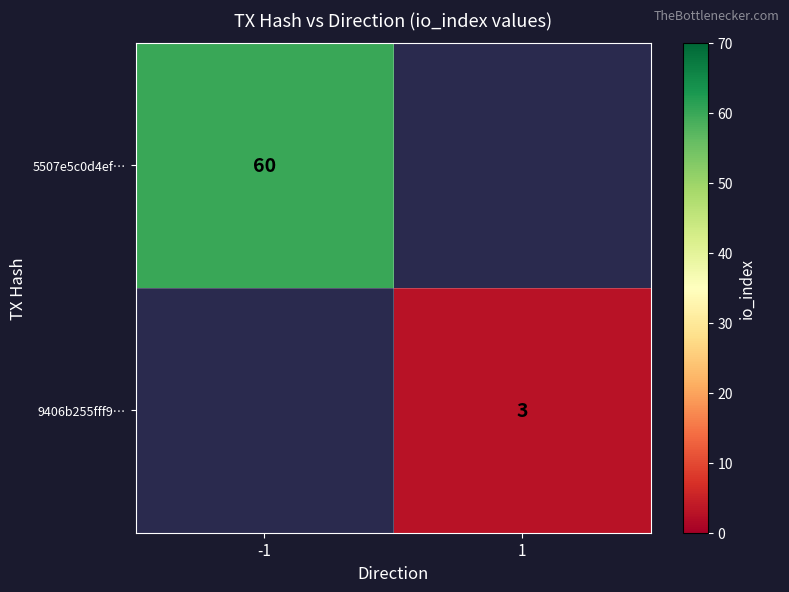

What is the smallest value displayed?

3.0